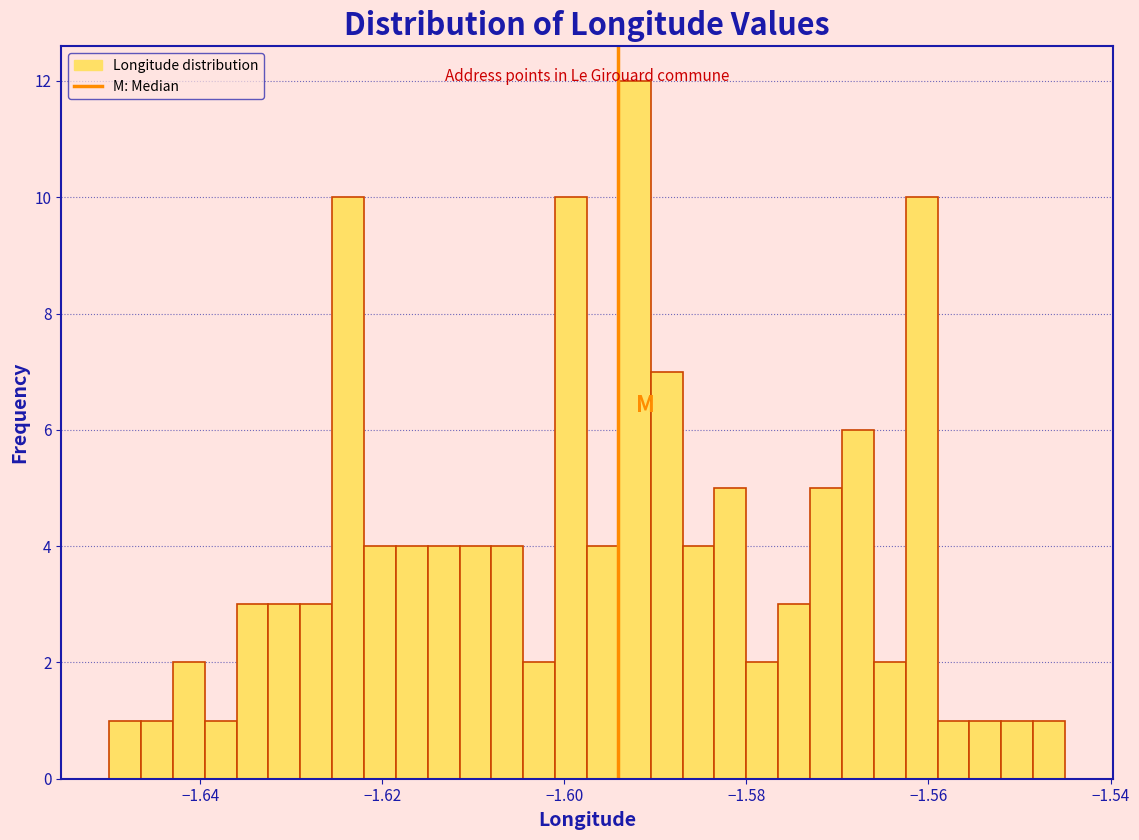

Around what value on the x-axis is the tallest bar? Give the approximate position of its centre, as read against the axis.

-1.592